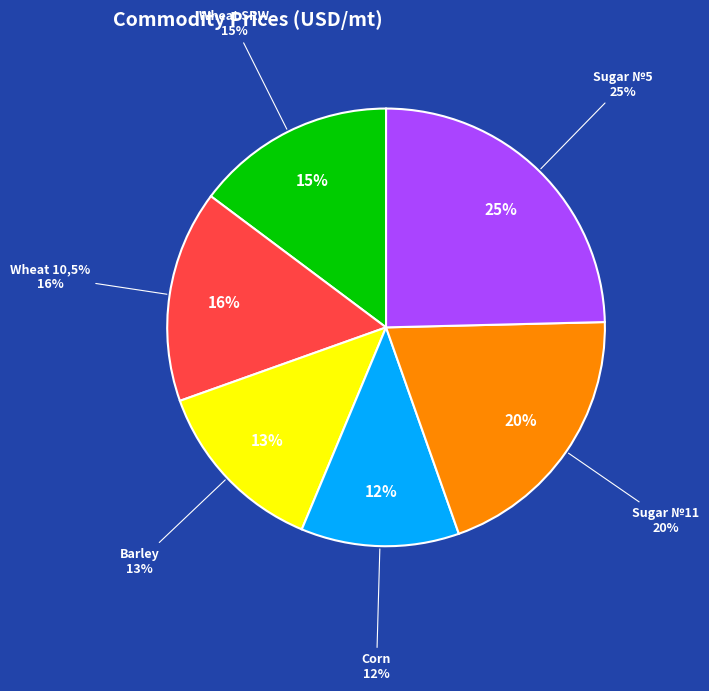

Rank the categories by value from highest to lowest.

Sugar №5, Sugar №11, Wheat 10,5%, Wheat SRW, Barley, Corn